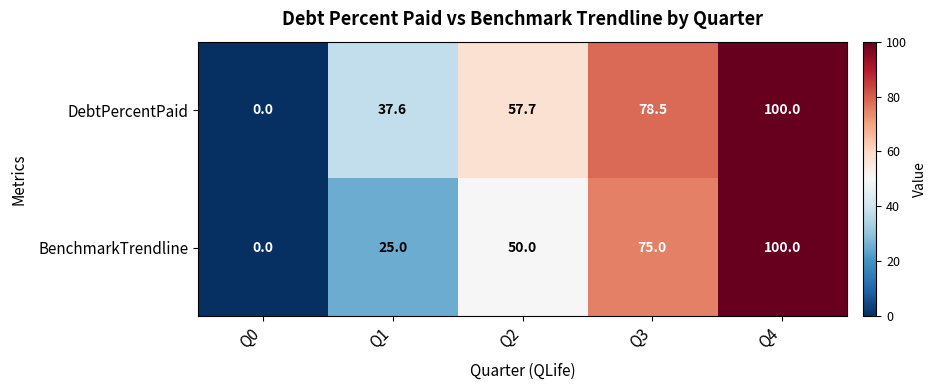

How many series are shown in this chart?

2